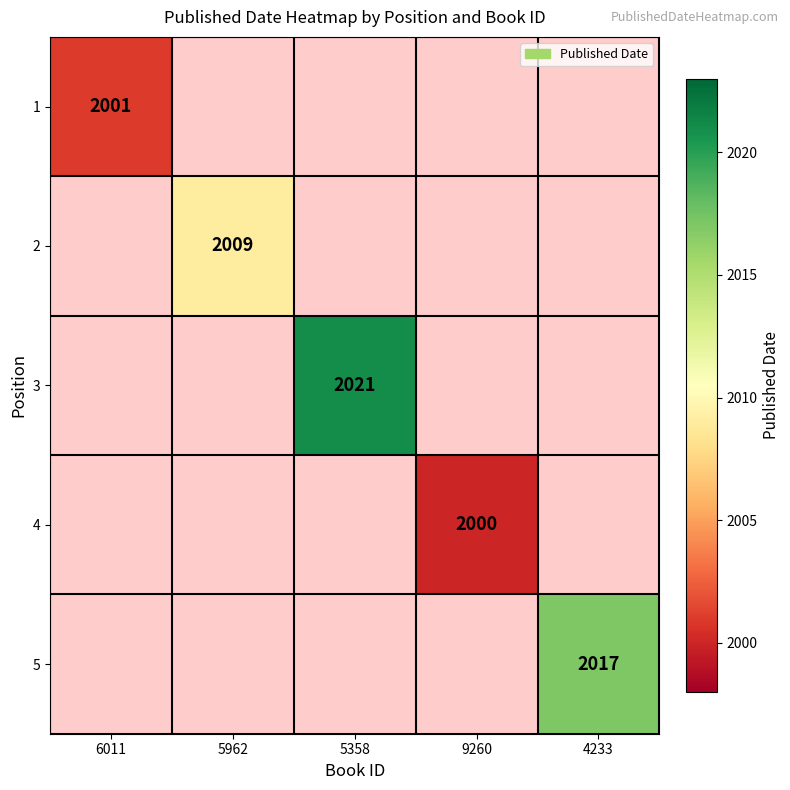

What is the maximum value shown in the chart?

2021.0